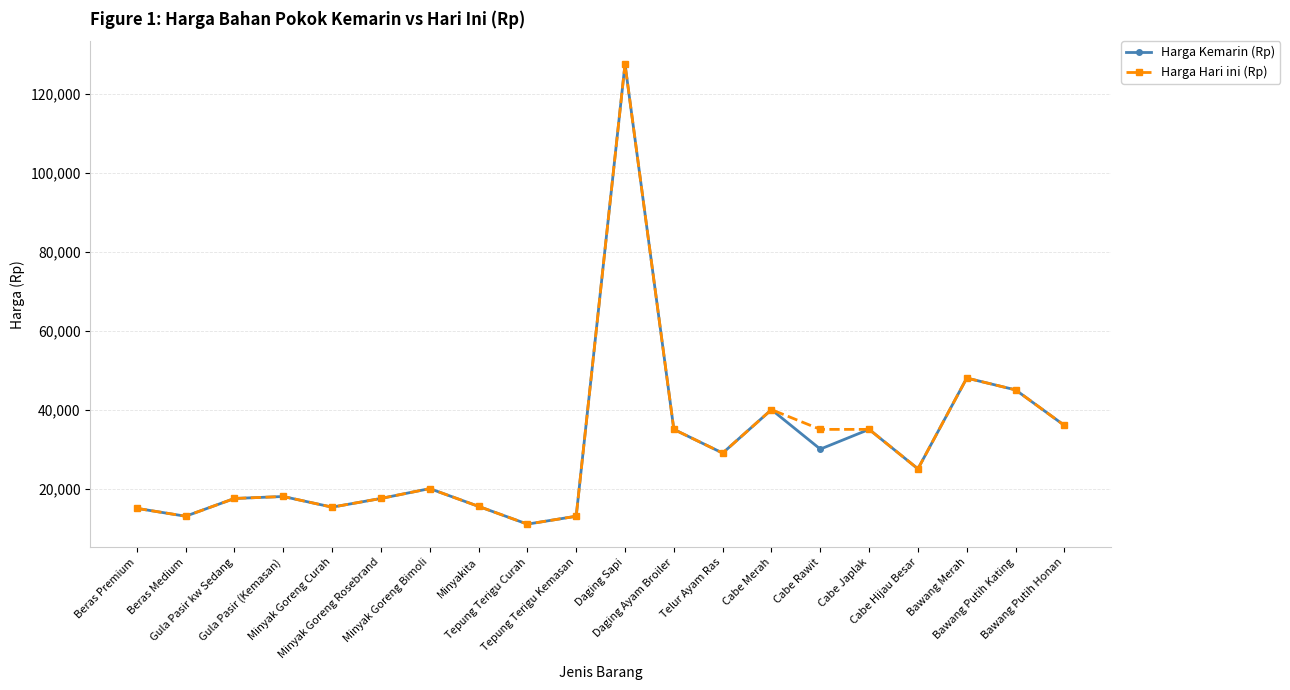

How many data points does each series have?

20